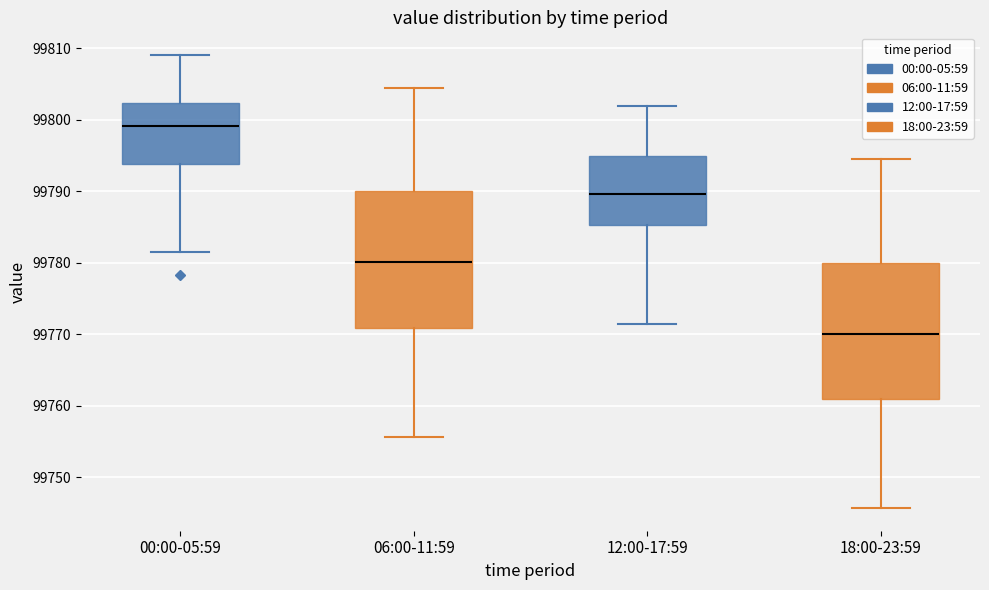

Reading left to right, read every box against the y-axis: the position of its median line, the range the box covers, and the ends of its whiskers. The values are not printed on the chart, so give them approximately, as read against the axis.

00:00-05:59: median 99799, box 99794 to 99802, whiskers 99781 to 99809
06:00-11:59: median 99780, box 99771 to 99790, whiskers 99756 to 99804
12:00-17:59: median 99790, box 99785 to 99795, whiskers 99771 to 99802
18:00-23:59: median 99770, box 99761 to 99780, whiskers 99746 to 99794